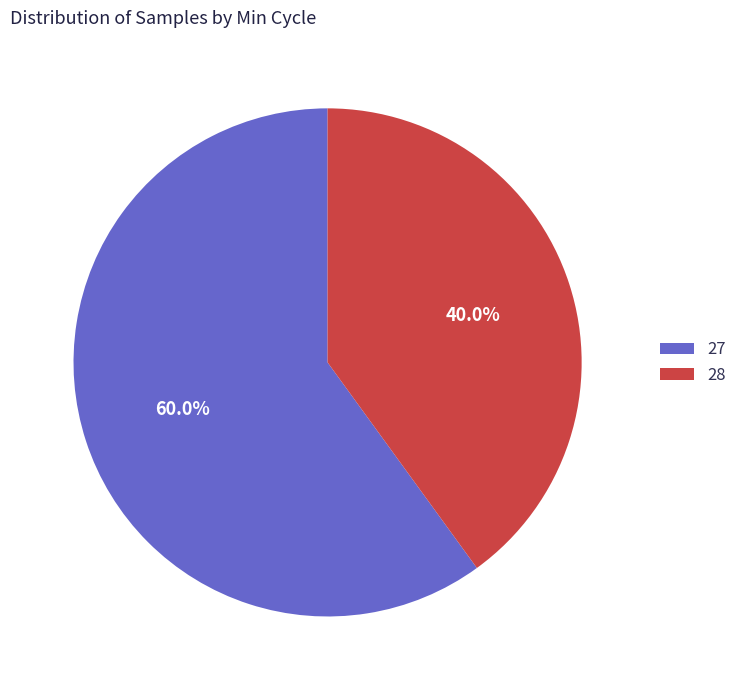

To the nearest percent, what percentage of the pie is 28?

40%